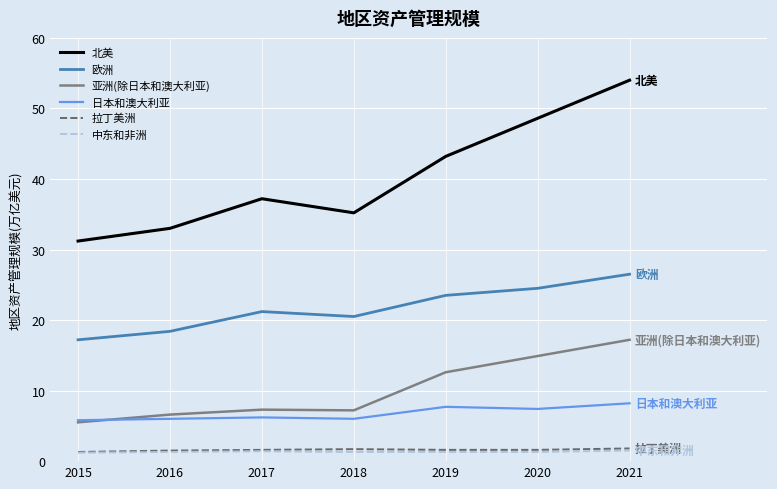

Where is the first local minimum for 北美?

2018